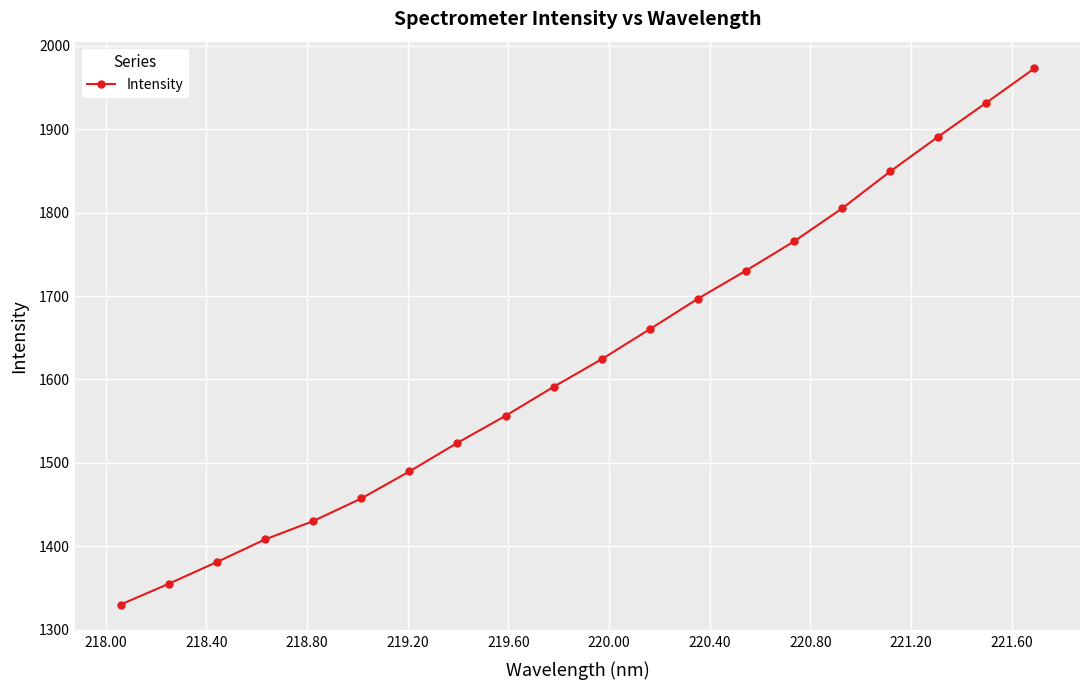

Reading left to right, transcribe all the data shown in this chart.

1330.0	1354.9	1381.0	1408.1	1430.1	1457.2	1489.6	1524.0	1556.3	1591.1	1624.3	1660.2	1696.8	1730.5	1765.5	1805.1	1849.4	1891.1	1931.9	1972.9